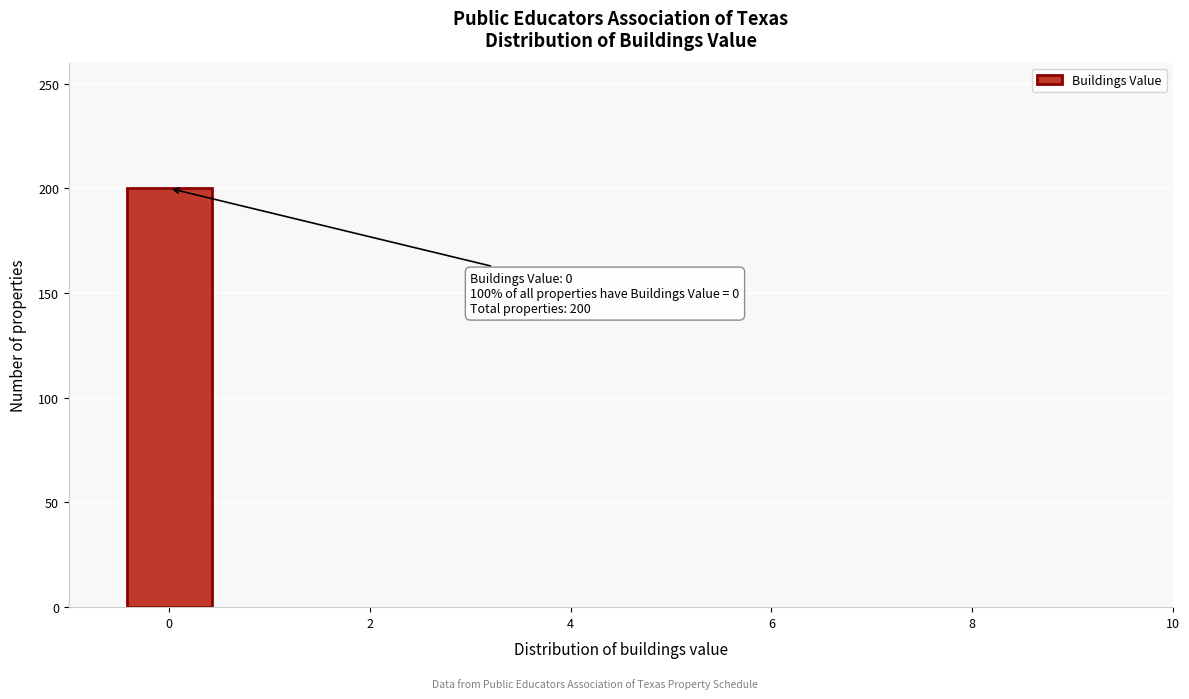

Over which range of the x-axis is the bar tallest?

-0.5 to 0.5